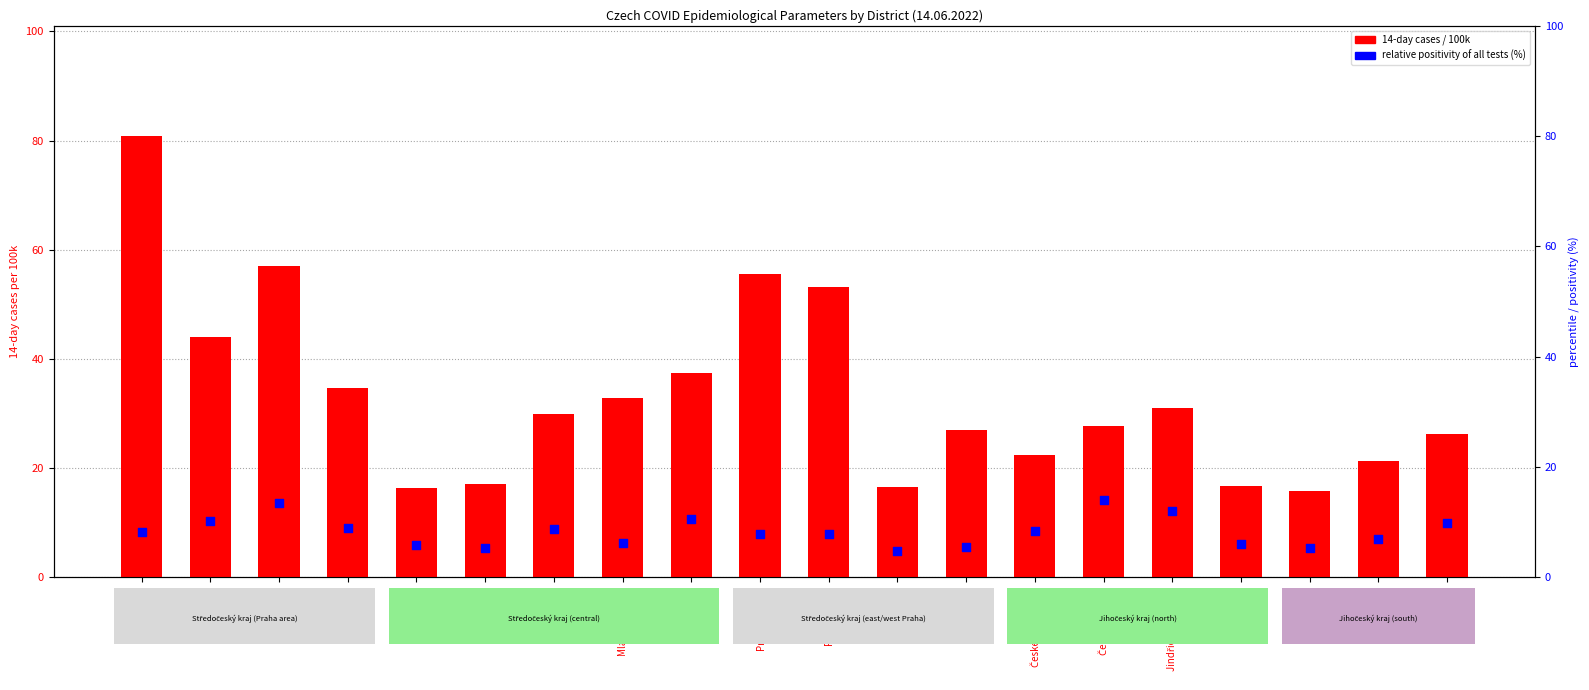

Which series has the largest Y range (max minus min)?

14-day per 100k